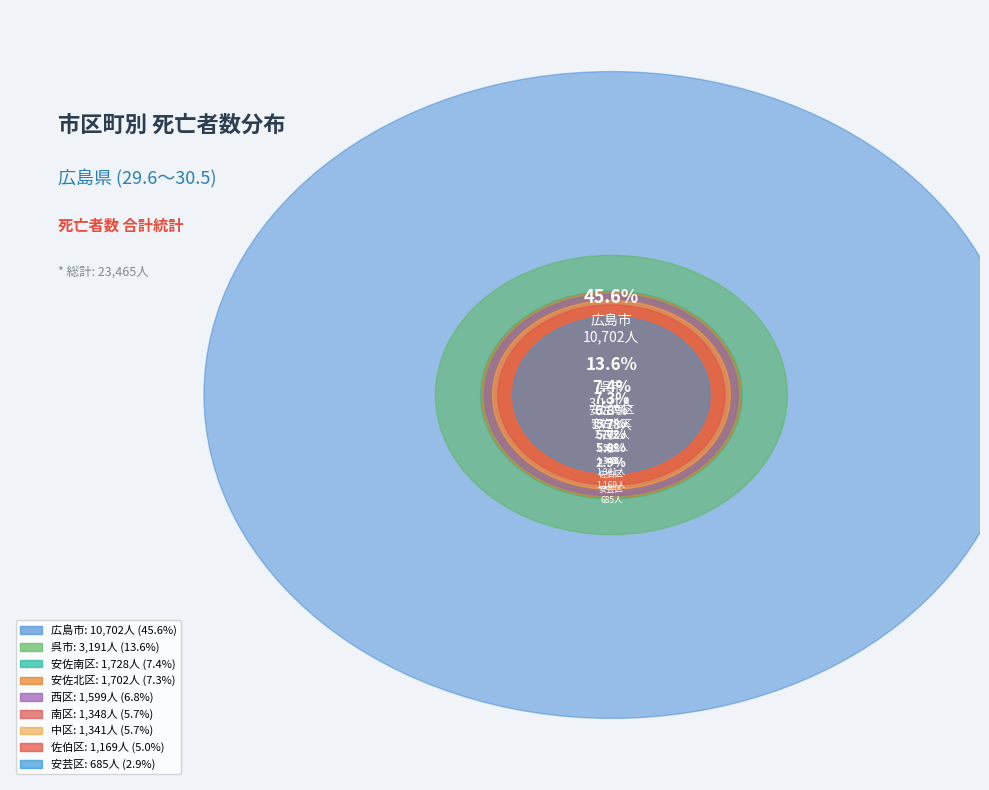

The 佐伯区 slice represents 20% of the pie. True or false?

False